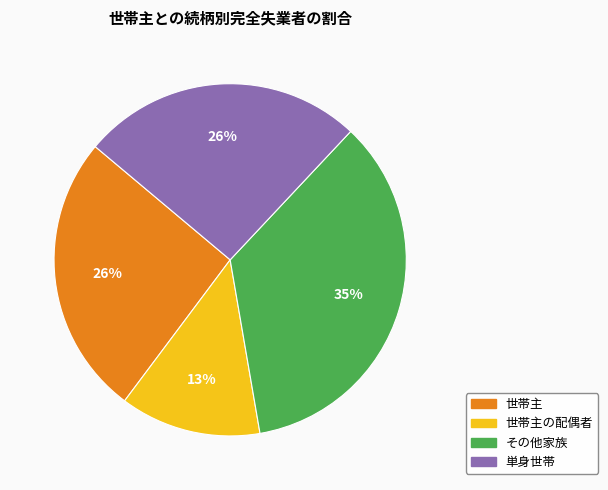

To the nearest percent, what is the difference between the largest and smallest slice percentages?

22%